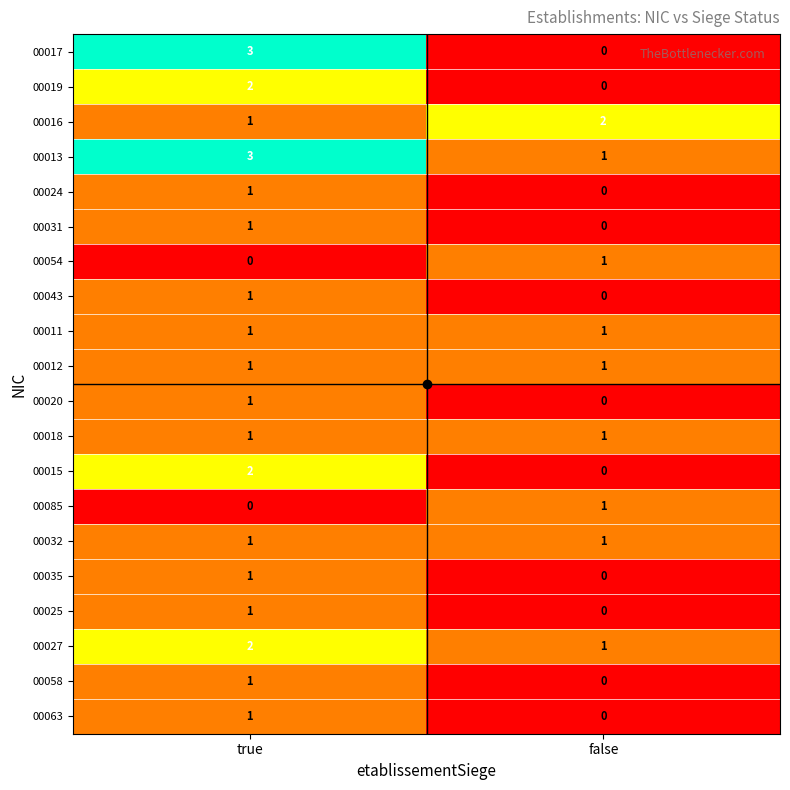

What is the maximum value shown in the chart?

3